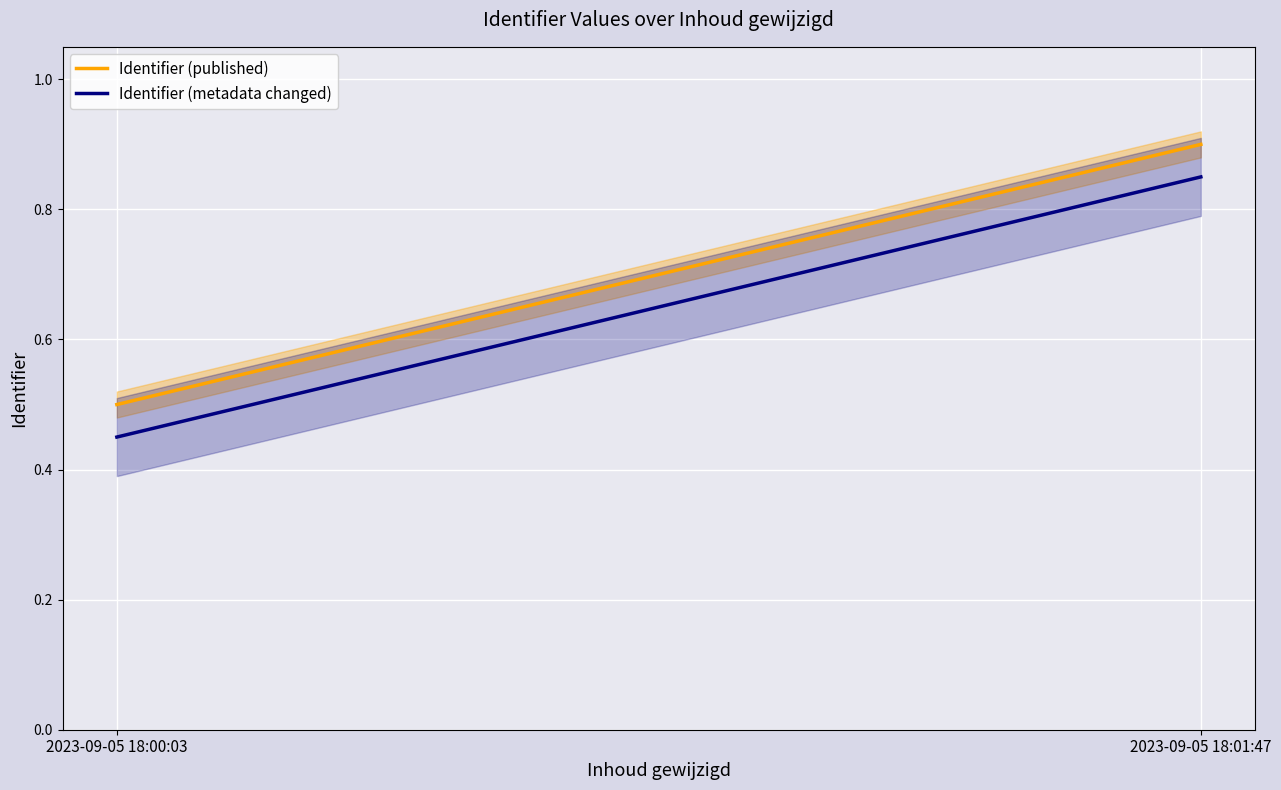

What position from the right is 2023-09-05 18:00:03?

2